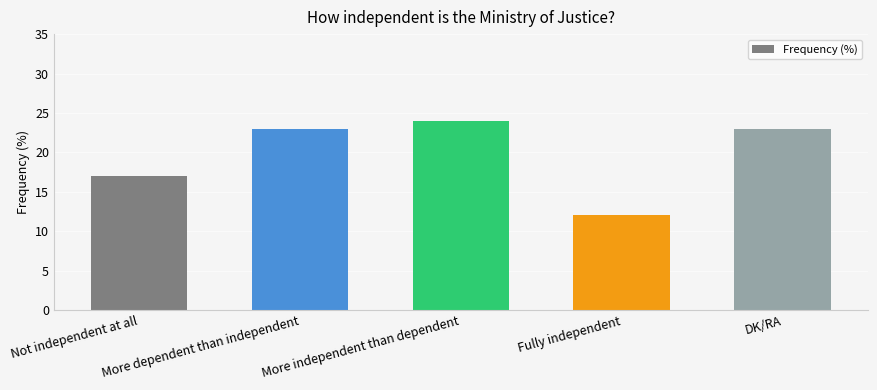

Reading left to right, extract all data points from this chart.

17	23	24	12	23